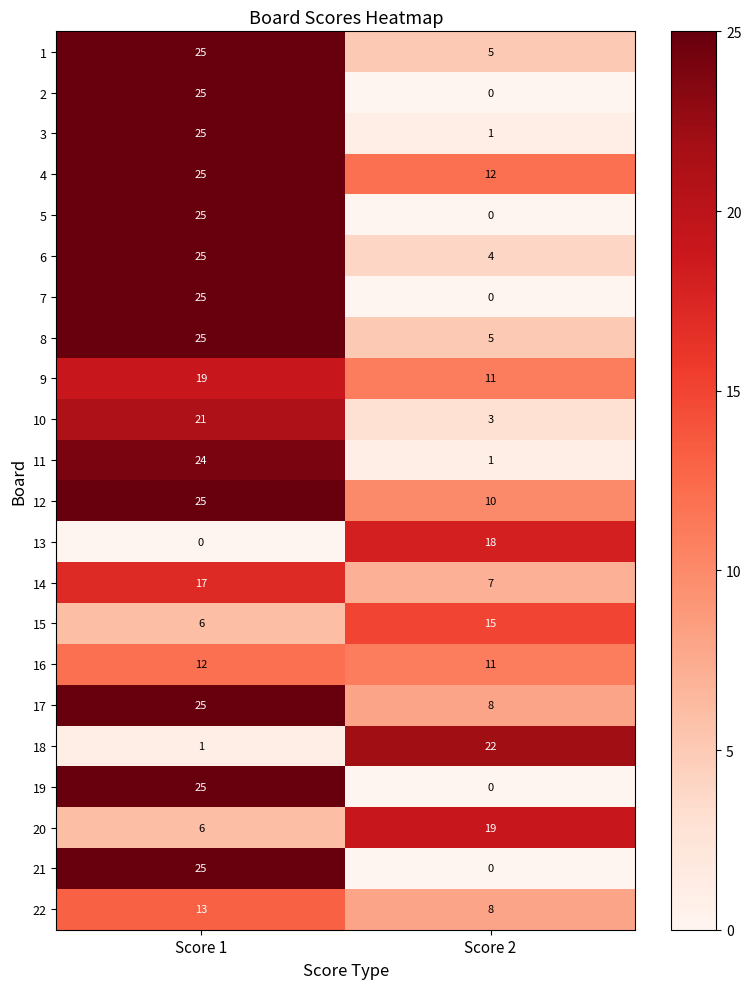

How many data points does each series have?

2